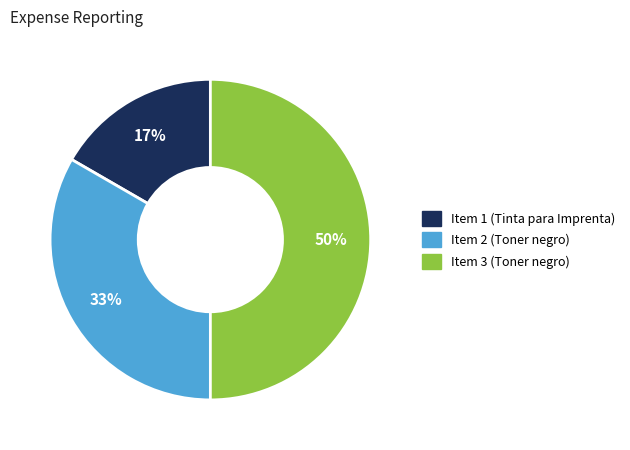

Approximately how many times larger is the value at Item 2 (Toner negro) compared to Item 3 (Toner negro)?

0.7